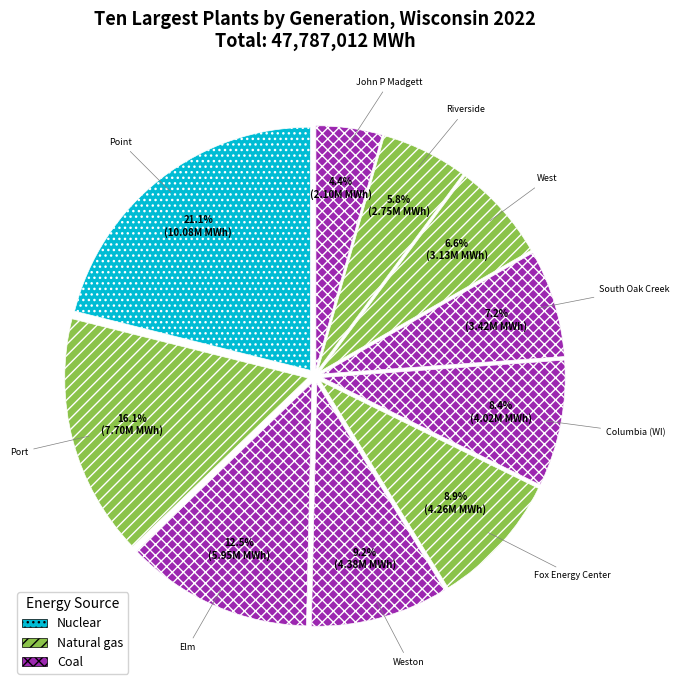

Count the number of slices in the pie.

10